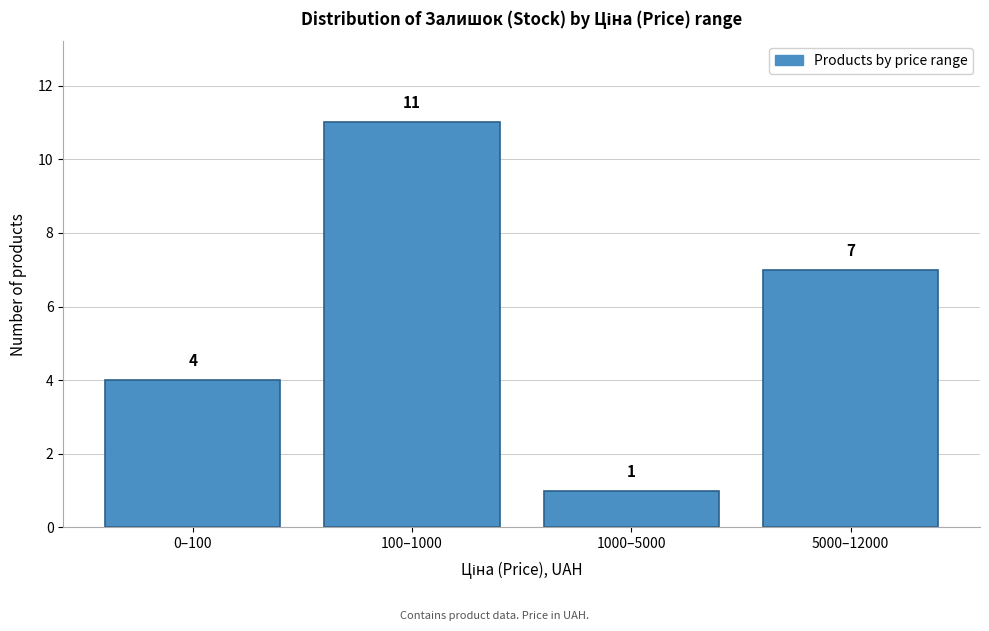

Reading left to right, extract all data points from this chart.

0–100=4	100–1000=11	1000–5000=1	5000–12000=7